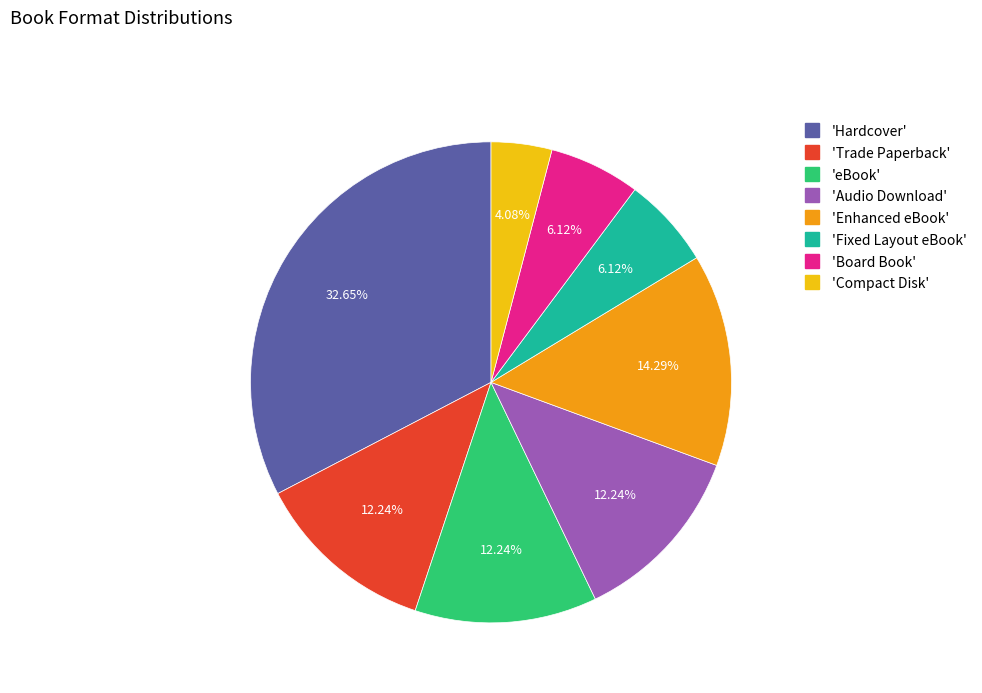

Does any single category account for the majority?

No